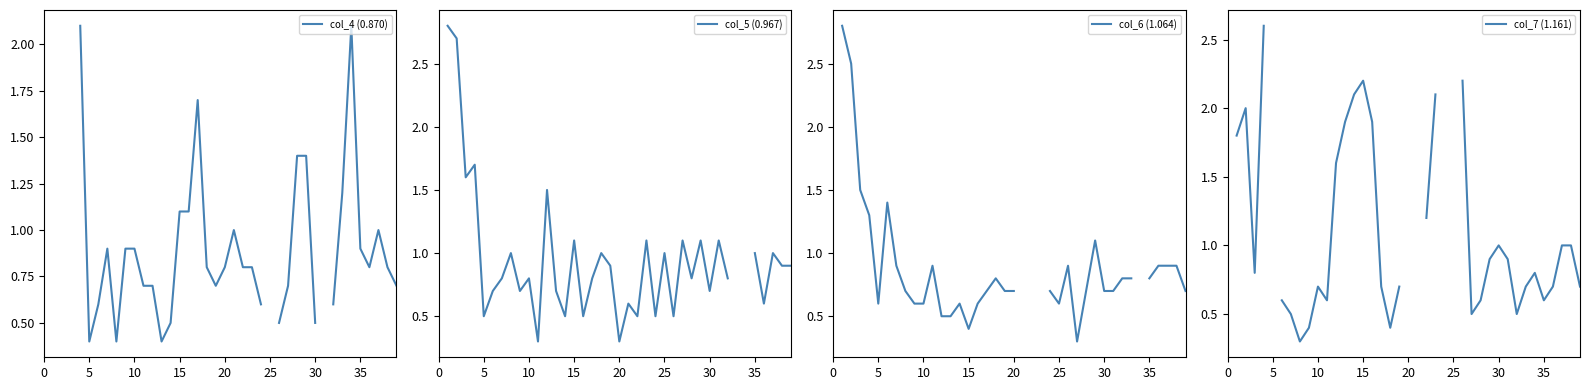

What is the spread (max minus min) of values at 35?

0.4